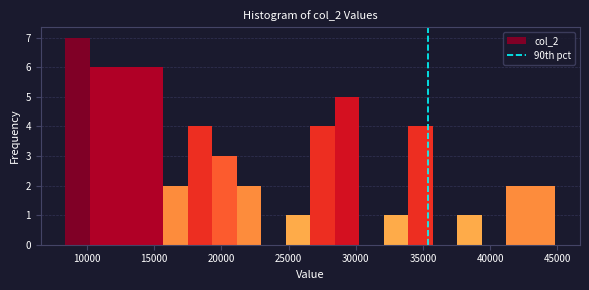

Around what value on the x-axis is the tallest bar? Give the approximate position of its centre, as read against the axis.

9500